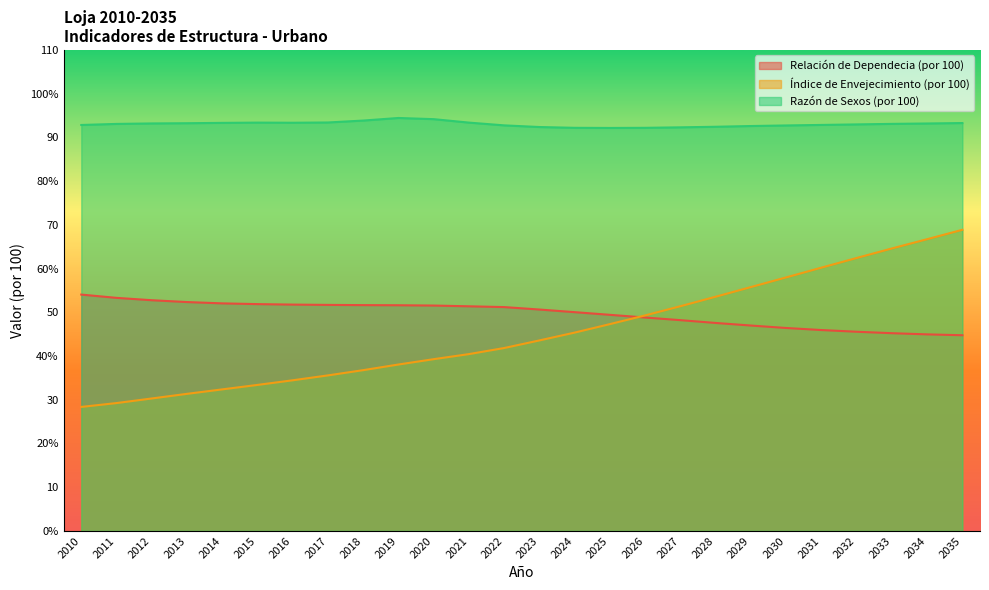

Between 2023 and 2027, which series saw the biggest shift?

Índice de Envejecimiento (por 100)